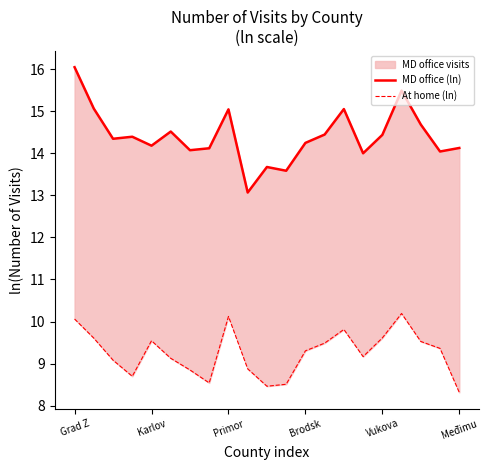

Which series has the largest total across all categories?

MD office (ln)